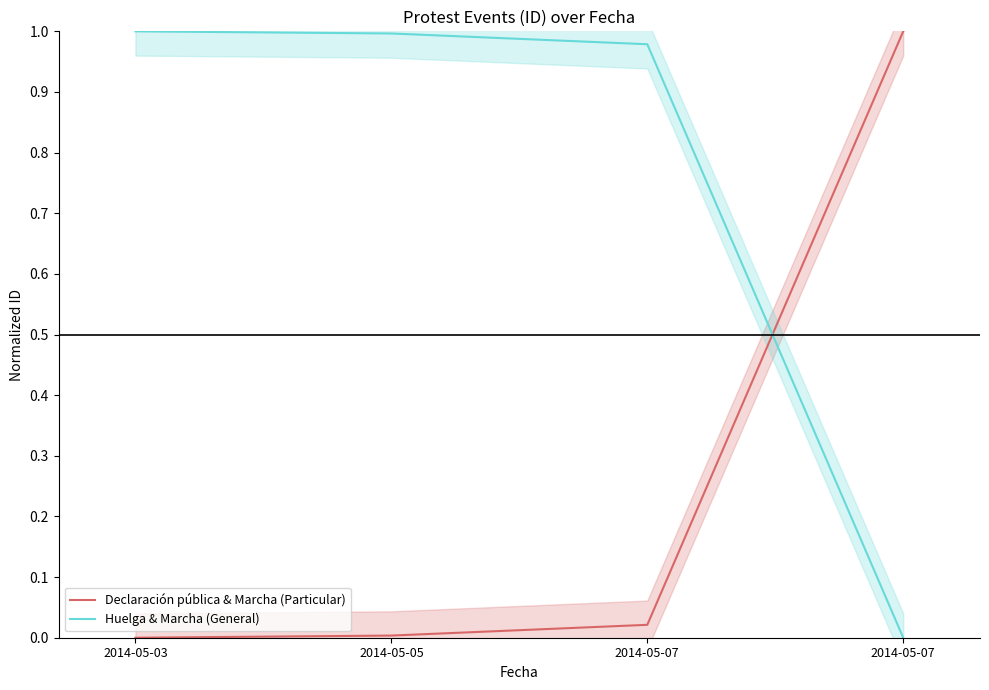

At which label does Declaración pública & Marcha (Particular) reach its minimum?

2014-05-03